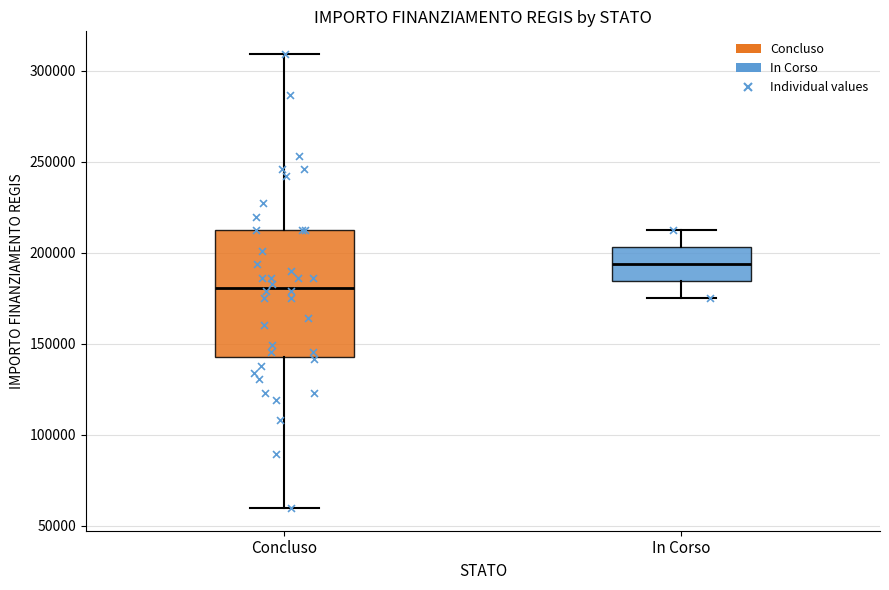

Reading left to right, read every box against the y-axis: the position of its median line, the range the box covers, and the ends of its whiskers. The values are not printed on the chart, so give them approximately, as read against the axis.

Concluso: median 180000, box 145000 to 210000, whiskers 60000 to 310000
In Corso: median 195000, box 185000 to 205000, whiskers 175000 to 210000